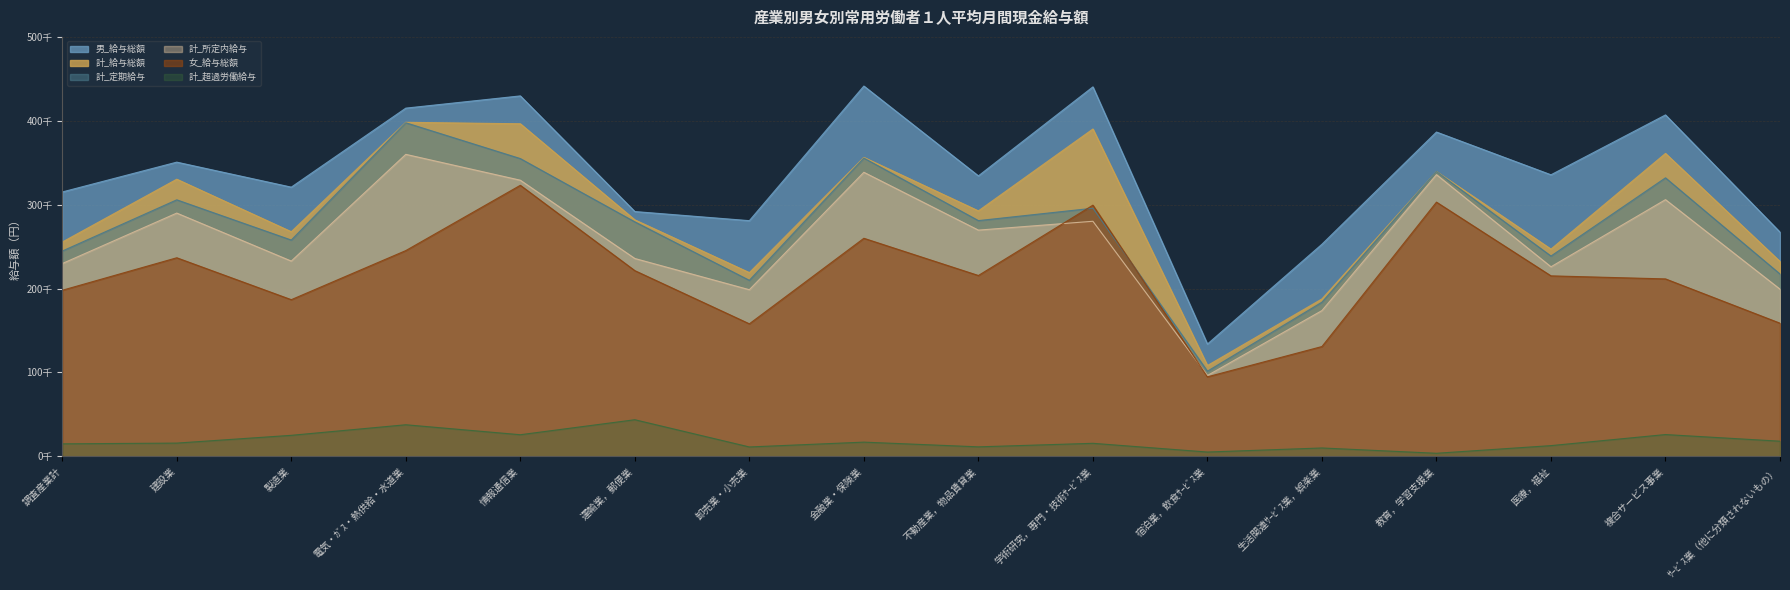

Does the chart have visible grid lines?

Yes